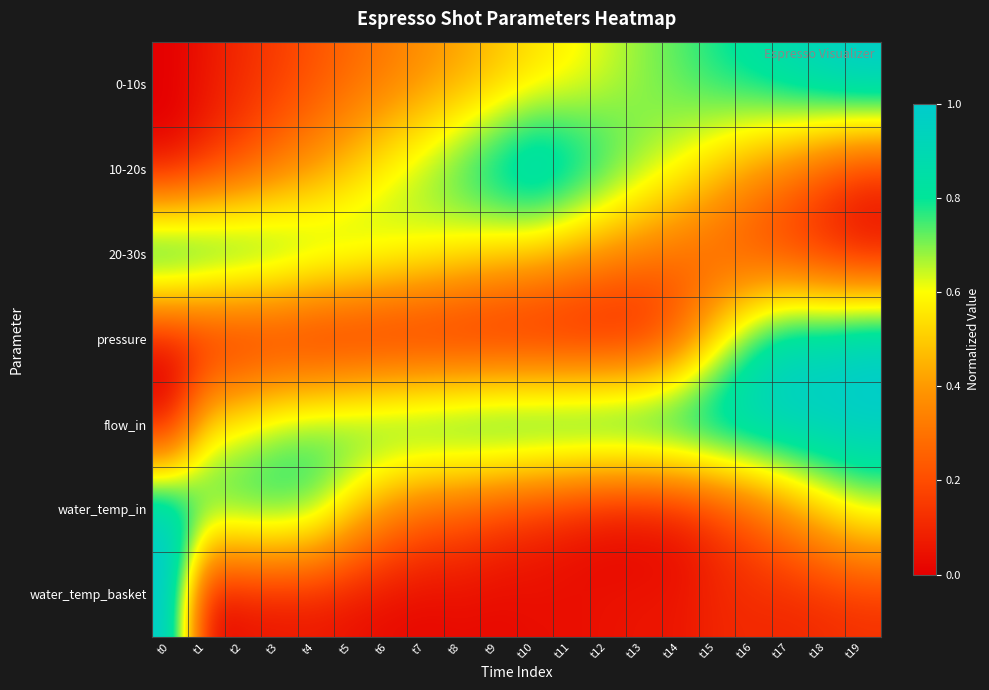

Reading right to left, list all the values displayed in this chart.

0-10s: t19=1.0	t18=1.0	t17=0.9	t16=0.8	t15=0.8	t14=0.7	t13=0.7	t12=0.6	t11=0.6	t10=0.5	t9=0.5	t8=0.4	t7=0.4	t6=0.3	t5=0.3	t4=0.2	t3=0.2	t2=0.1	t1=0.1	t0=0.0
10-20s: t19=0.1	t18=0.2	t17=0.3	t16=0.4	t15=0.5	t14=0.6	t13=0.7	t12=0.8	t11=0.9	t10=1.0	t9=0.9	t8=0.8	t7=0.7	t6=0.6	t5=0.5	t4=0.4	t3=0.3	t2=0.2	t1=0.1	t0=0.0
20-30s: t19=0.0	t18=0.1	t17=0.1	t16=0.2	t15=0.2	t14=0.3	t13=0.3	t12=0.4	t11=0.4	t10=0.5	t9=0.5	t8=0.6	t7=0.6	t6=0.7	t5=0.7	t4=0.8	t3=0.8	t2=0.9	t1=0.9	t0=1.0
pressure: t19=1.0	t18=0.9	t17=0.9	t16=0.8	t15=0.5	t14=0.2	t13=0.0	t12=0.0	t11=0.0	t10=0.0	t9=0.0	t8=0.0	t7=0.0	t6=0.0	t5=0.0	t4=0.0	t3=0.0	t2=0.0	t1=0.0	t0=0.0
flow_in: t19=1.0	t18=1.0	t17=1.0	t16=1.0	t15=1.0	t14=1.0	t13=1.0	t12=1.0	t11=1.0	t10=0.9	t9=0.9	t8=0.9	t7=0.9	t6=0.9	t5=0.8	t4=0.8	t3=0.7	t2=0.6	t1=0.5	t0=0.0
water_temp_in: t19=0.6	t18=0.5	t17=0.4	t16=0.2	t15=0.1	t14=0.0	t13=0.0	t12=0.0	t11=0.1	t10=0.1	t9=0.2	t8=0.2	t7=0.3	t6=0.4	t5=0.5	t4=0.7	t3=0.8	t2=0.8	t1=0.8	t0=1.0
water_temp_basket: t19=0.1	t18=0.1	t17=0.1	t16=0.1	t15=0.1	t14=0.1	t13=0.1	t12=0.0	t11=0.0	t10=0.0	t9=0.0	t8=0.0	t7=0.0	t6=0.0	t5=0.0	t4=0.0	t3=0.0	t2=0.0	t1=0.0	t0=1.0